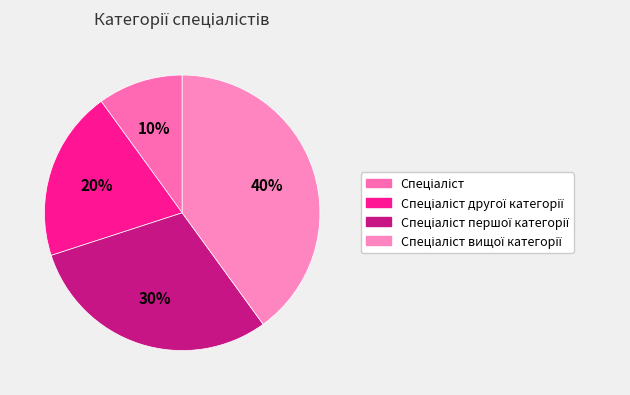

To the nearest percent, what portion does Спеціаліст вищої категорії represent?

40%